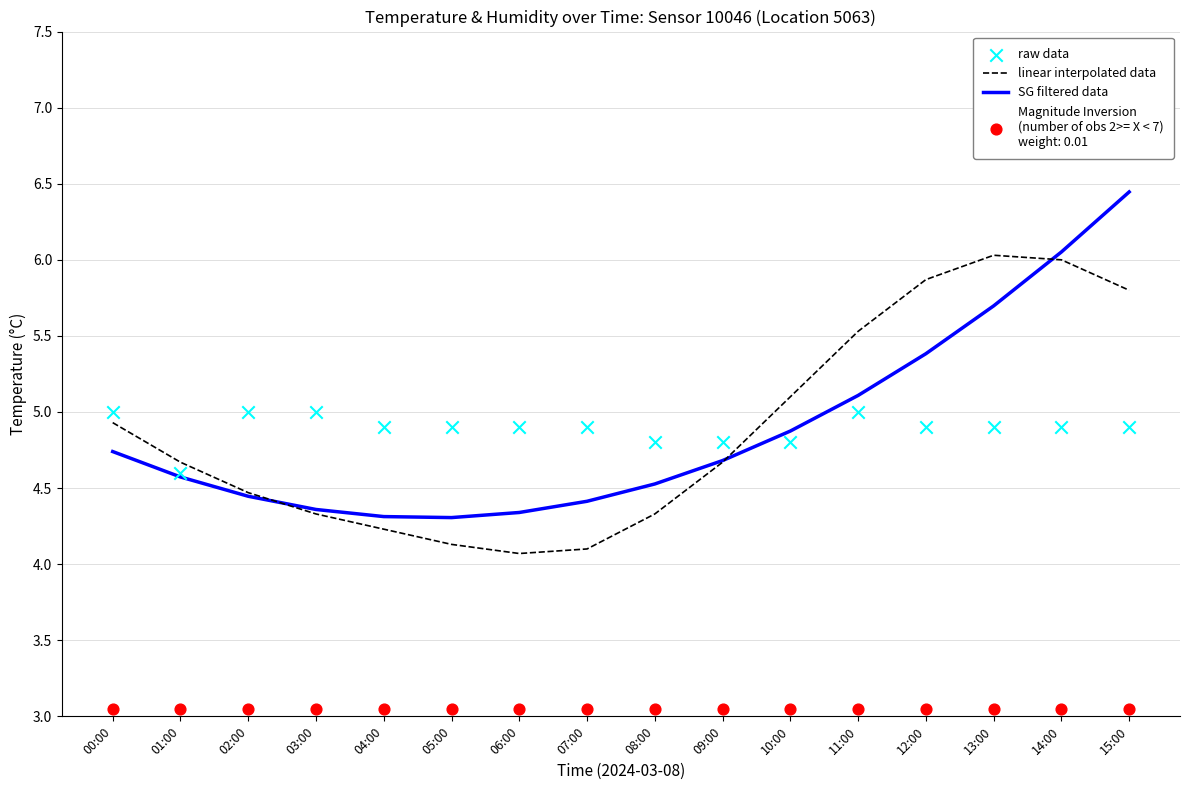

At how many categories does at least one series exceed 5?

6